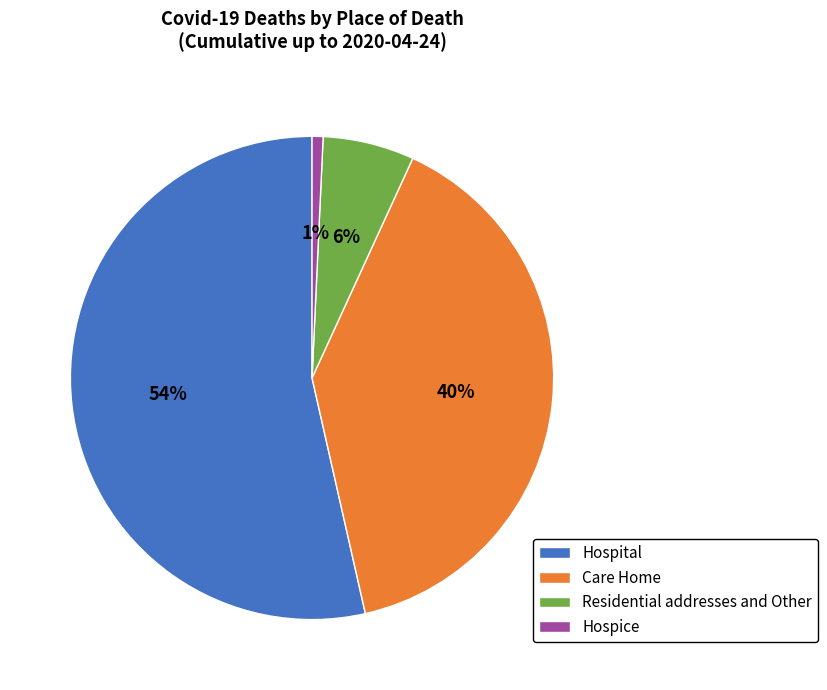

How many segments does this pie chart have?

4